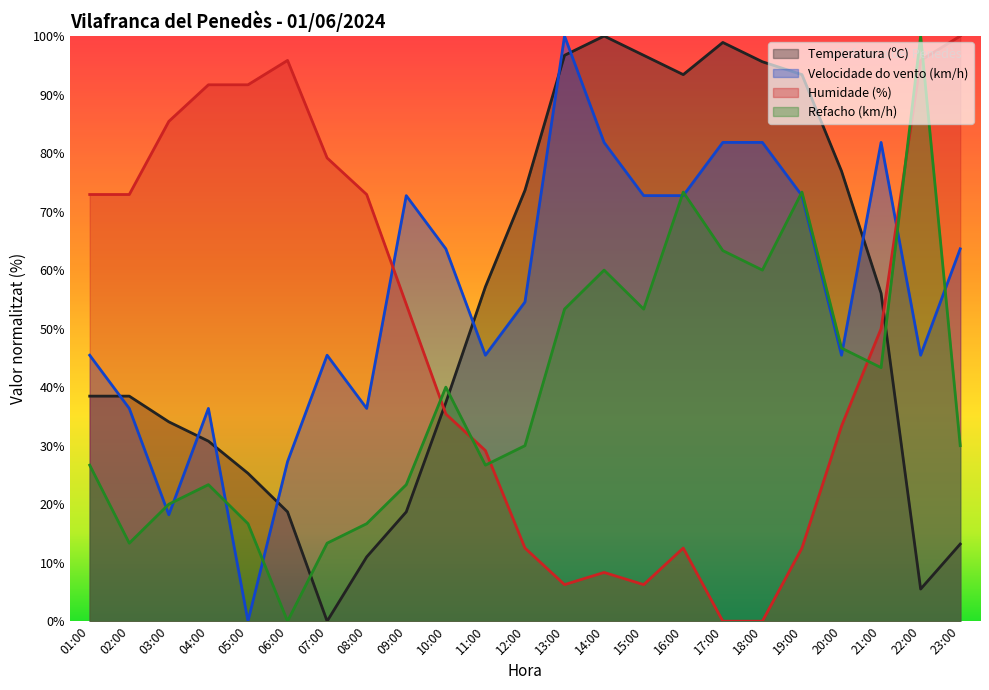

What is the difference between the maximum and minimum values in the Velocidade do vento (km/h) series?

100.0